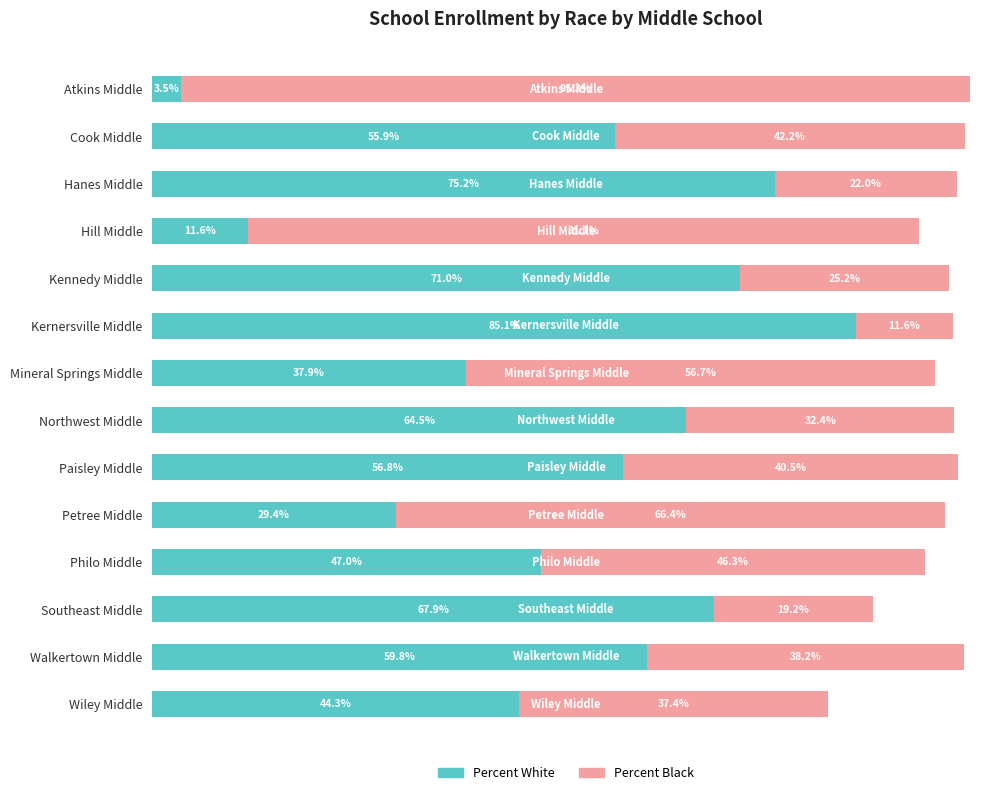

Which category has the highest value in the Percent White series?

Kernersville Middle